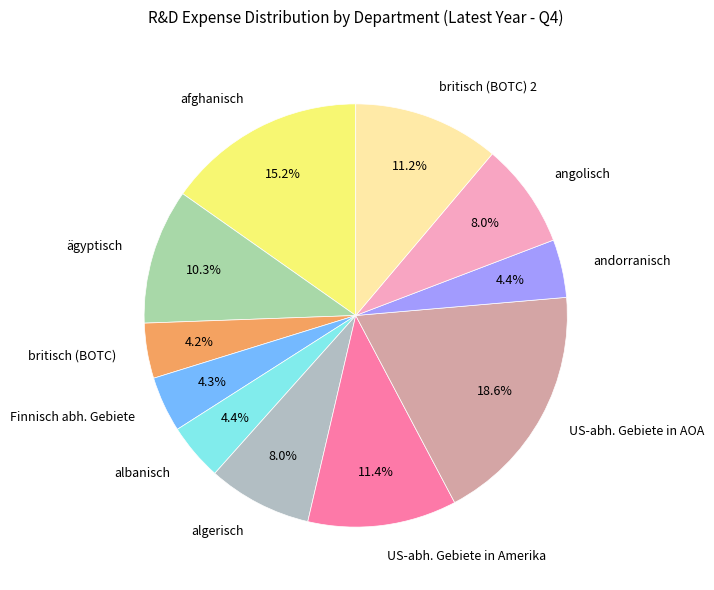

How many segments does this pie chart have?

11